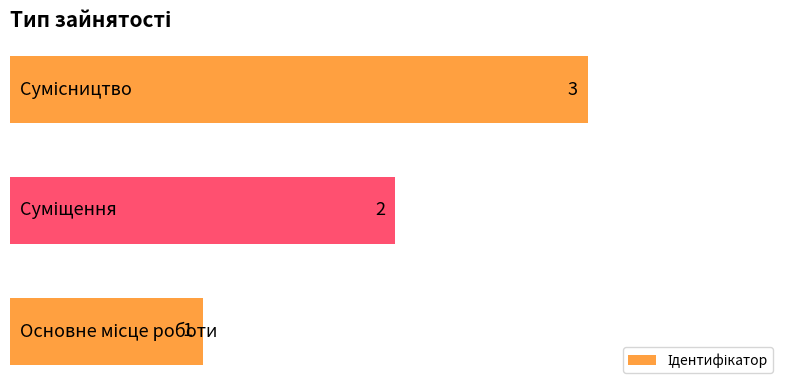

How many bars are there in total?

3